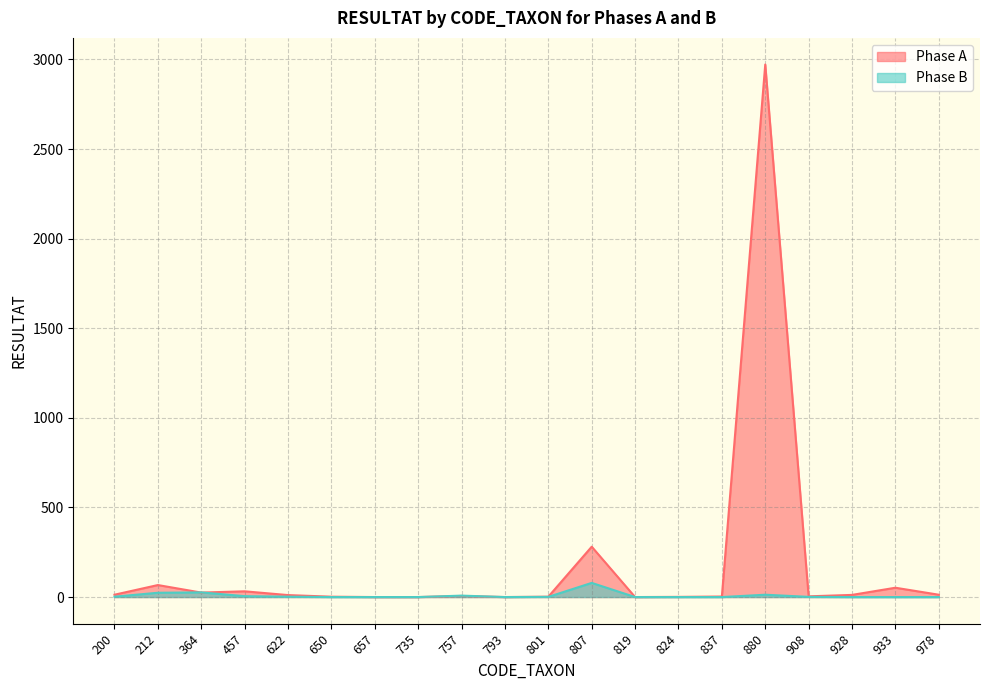

What is the difference between the highest and lowest values at 757?

2